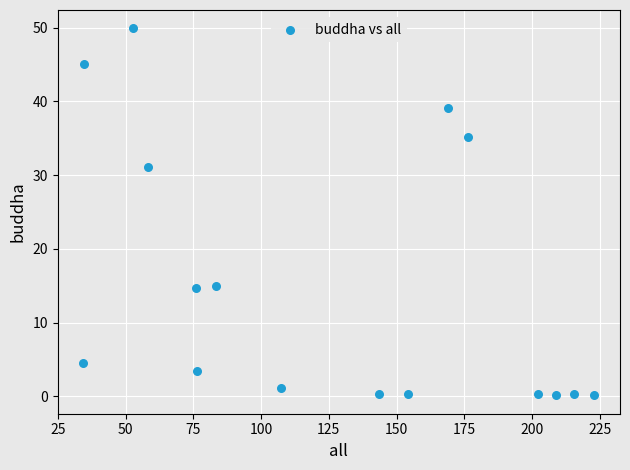

What Y value in the scatter plot is closest to 25?

31.1